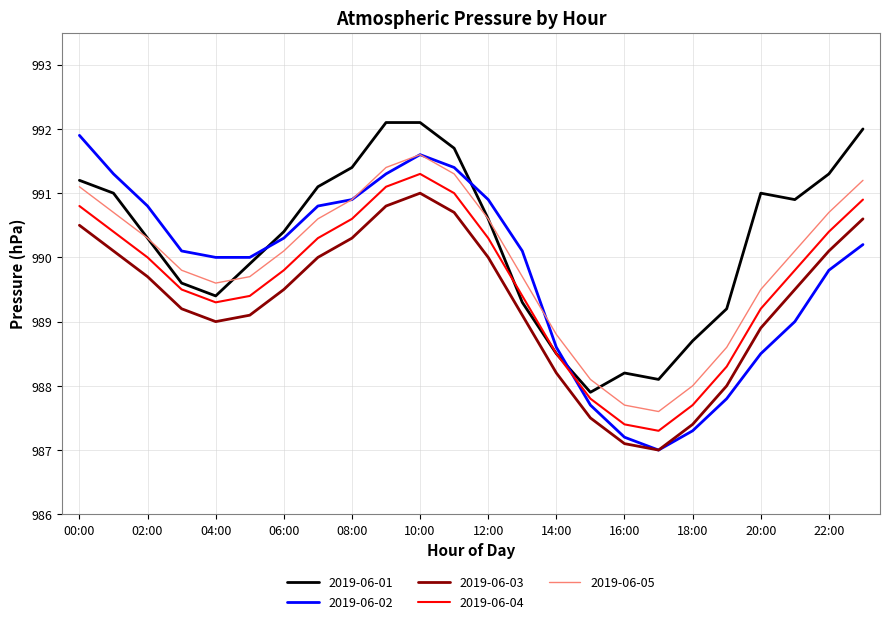

Which series has the largest total across all categories?

2019-06-01